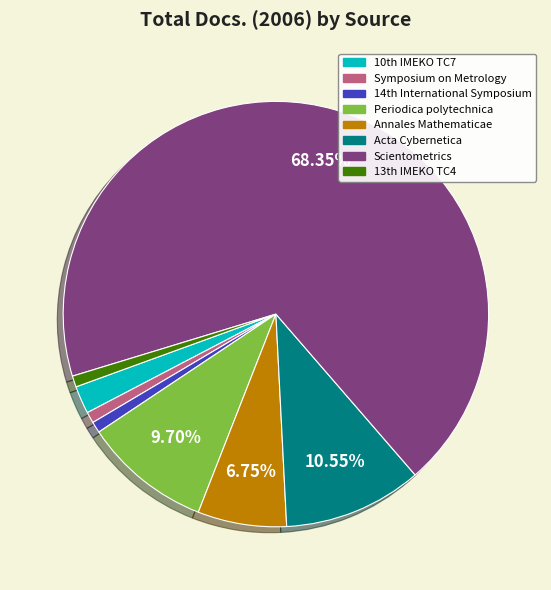

Which slice is the largest?

Scientometrics